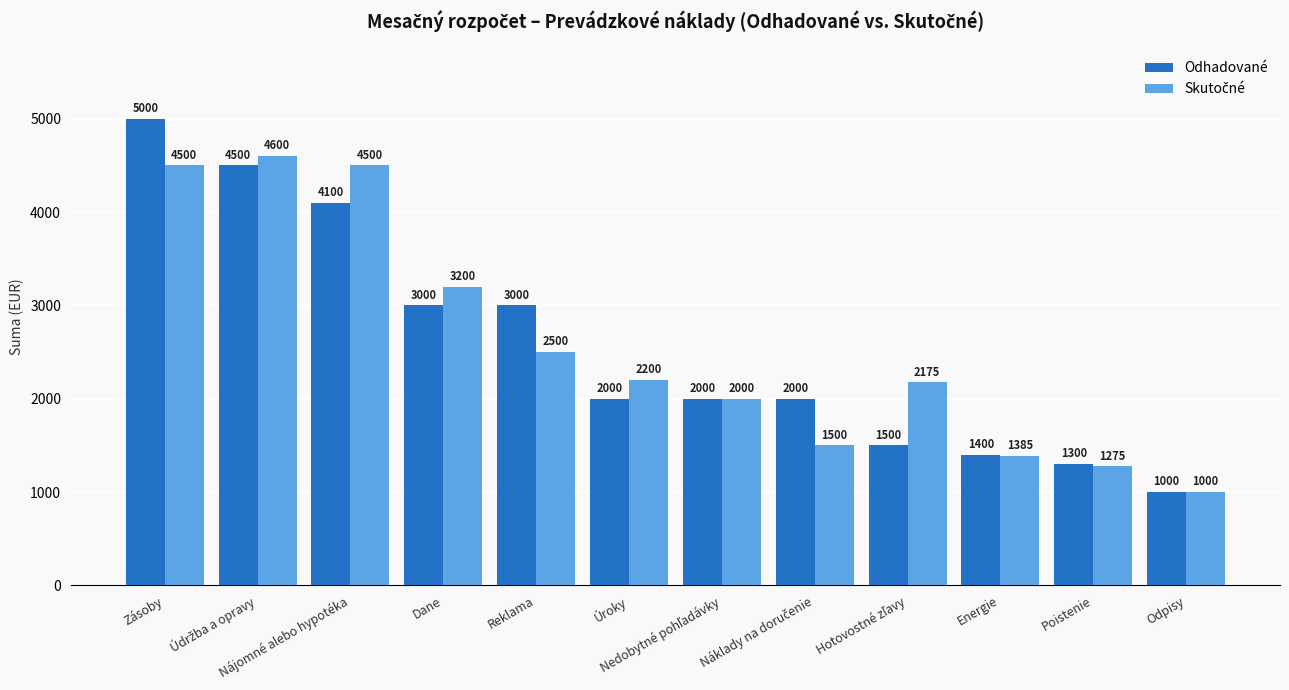

Where does the Odhadované series first go above 2000?

Zásoby